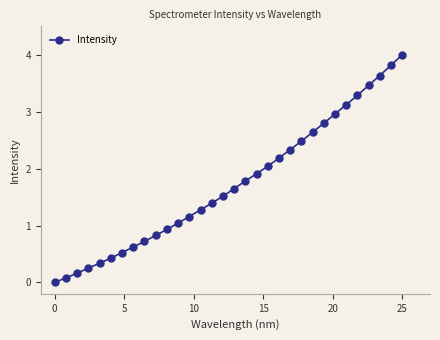

True or false: there are more than 2 points higher than both neighbors.

False